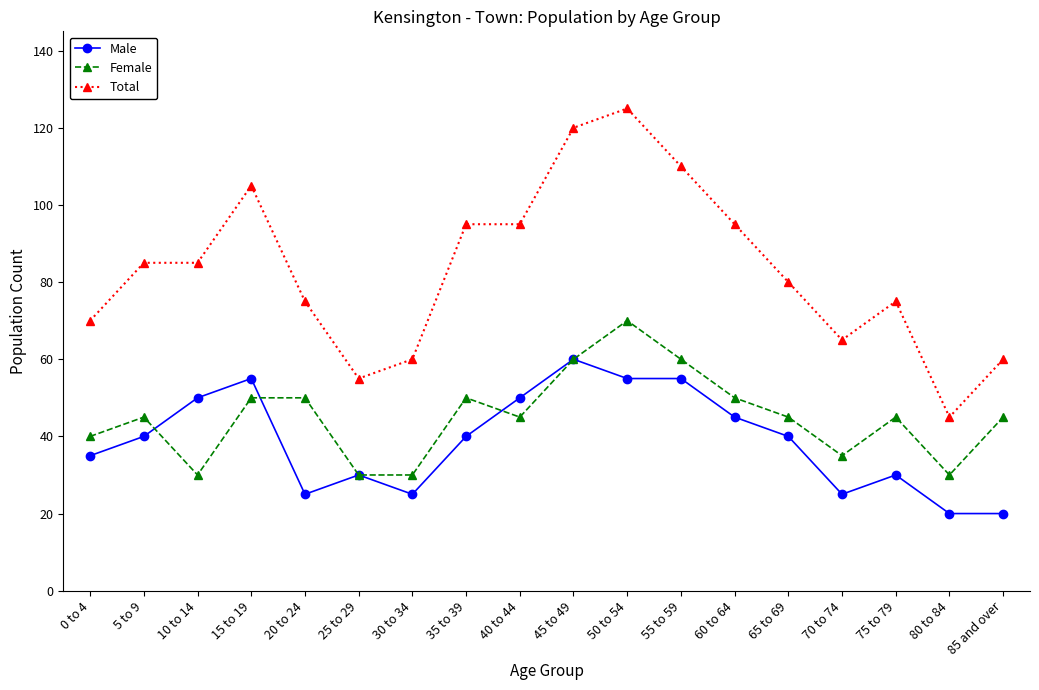

True or false: Total and Female intersect in this chart.

False